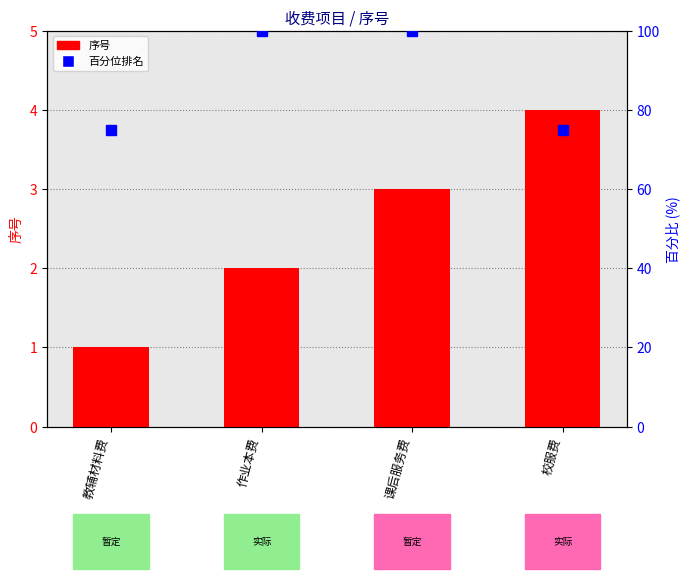

True or false: the data shows 3 at 课后服务费.

True